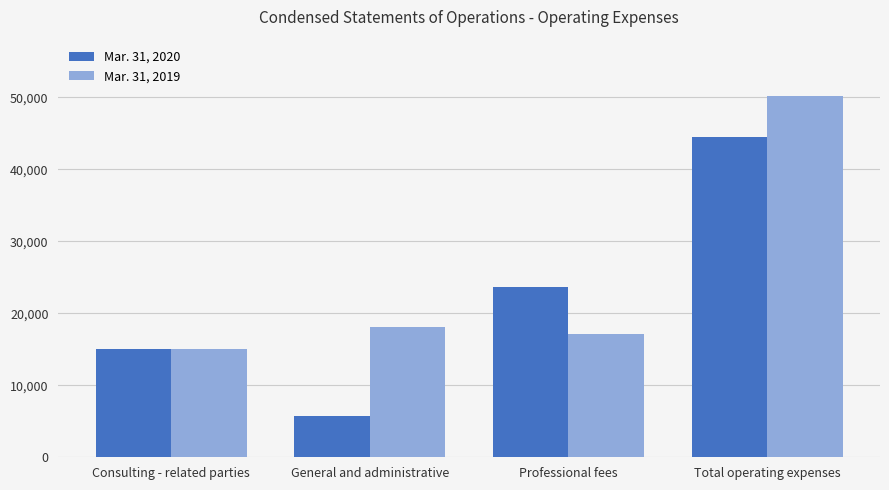

At which category is the sum across all series the highest?

Total operating expenses